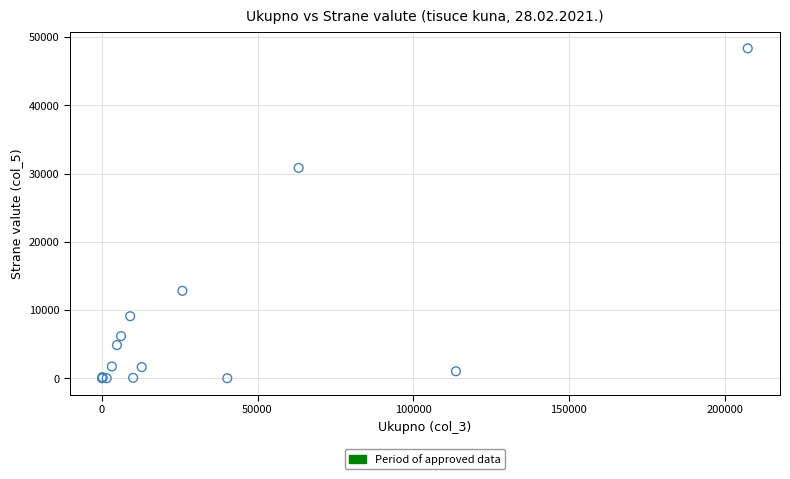

What Y value in the scatter plot is closest to 24180?

30834